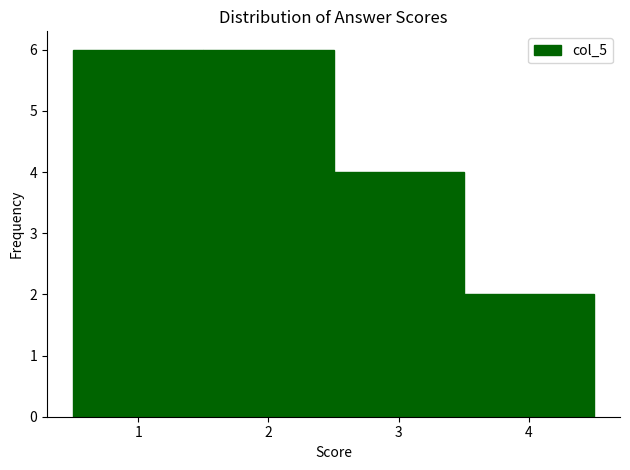

Reading left to right, transcribe this chart: for each bar, give the range it covers on the x-axis and its height. The values are not printed on the chart, so give them approximately, as read against the axis.

0.5 to 1.5: 6
1.5 to 2.5: 6
2.5 to 3.5: 4
3.5 to 4.5: 2